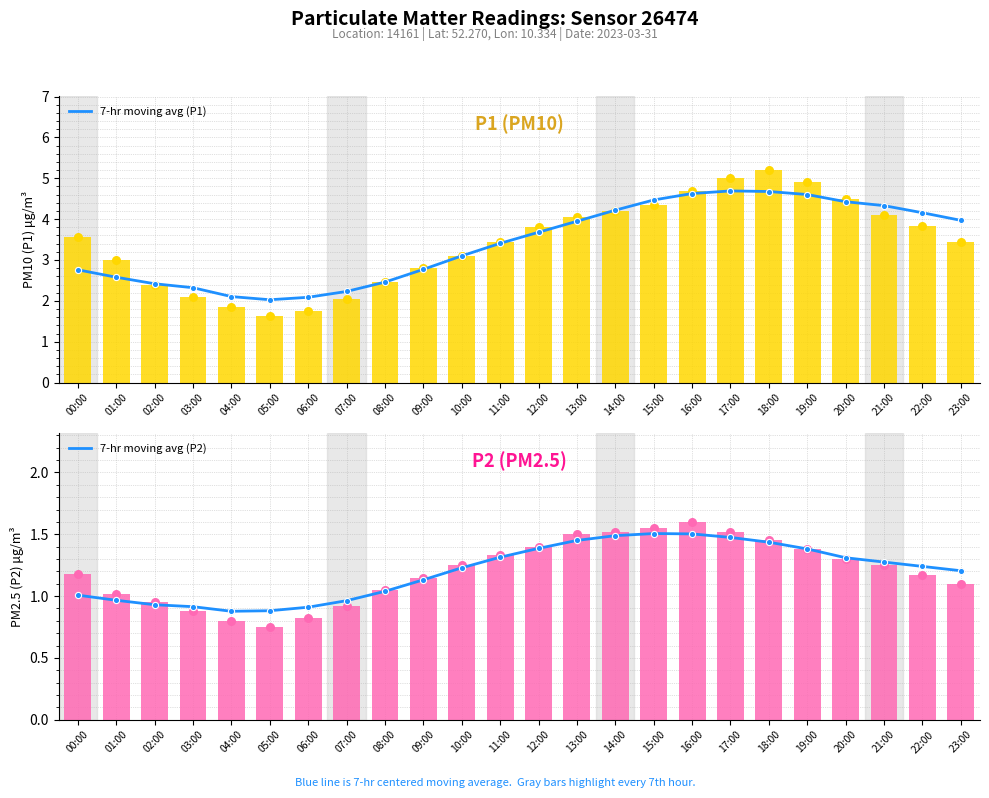

What is the total value across all series at 13:00?

10.9